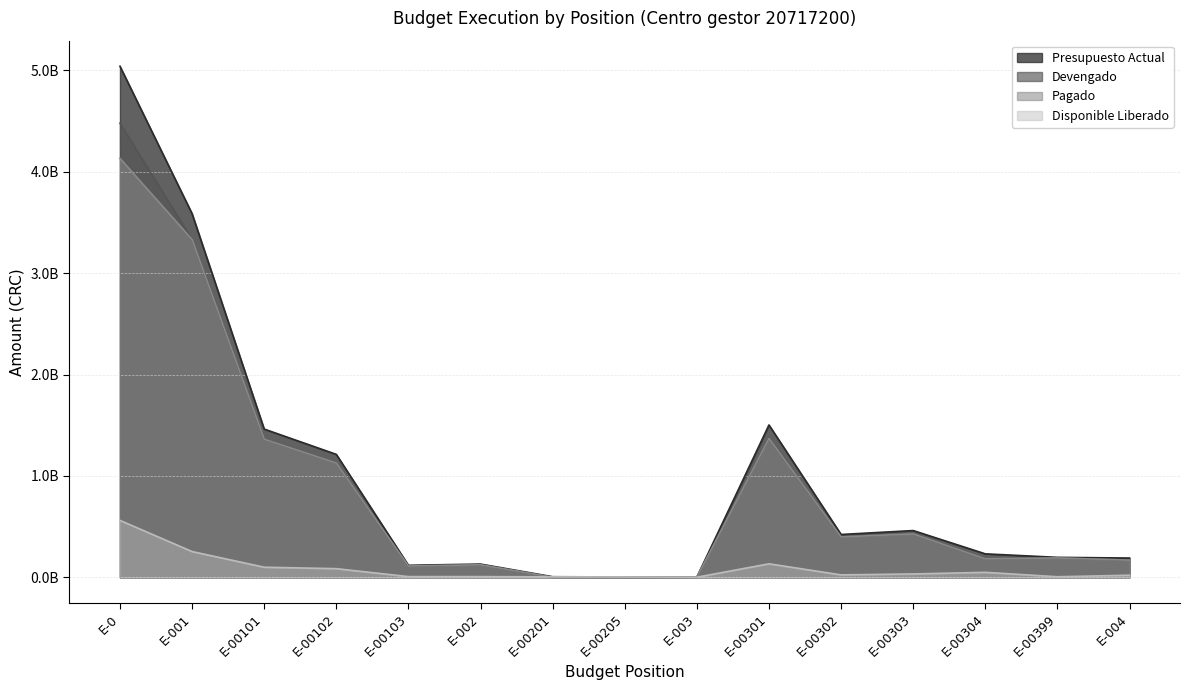

How many interior local valleys does the Disponible Liberado series have?

3